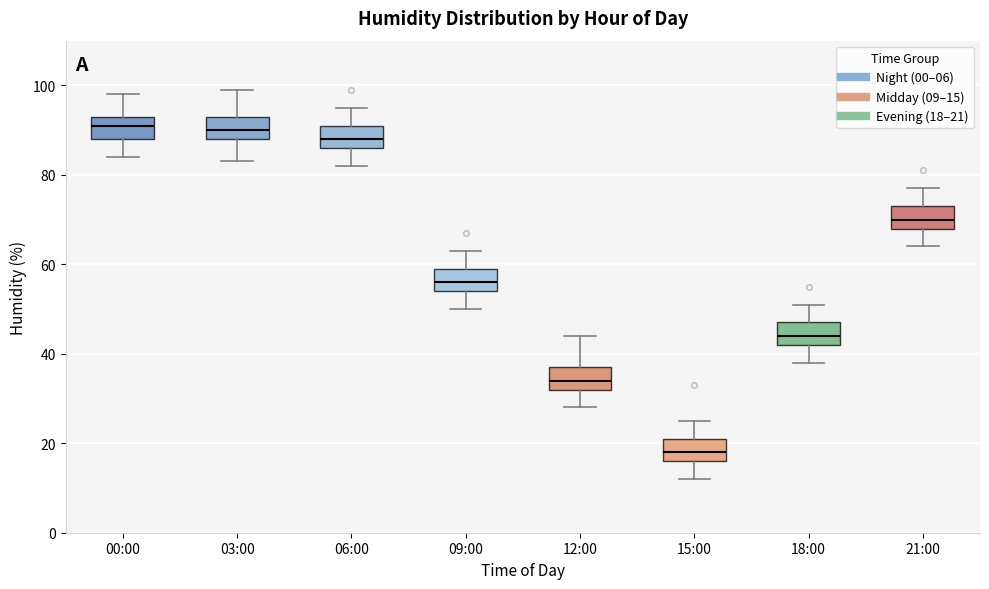

Where does the lower whisker of the box for 18:00 end on the y-axis? The values are not printed on the chart, so give them approximately, as read against the axis.

38